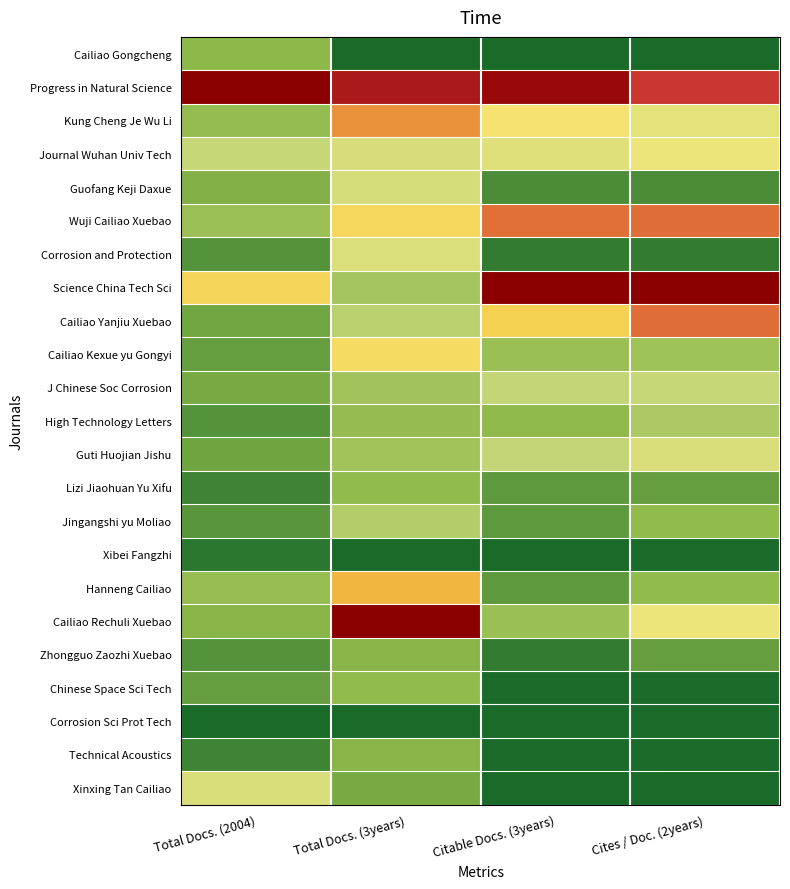

Reading left to right, transcribe all the data shown in this chart.

Cailiao Gongcheng: Total Docs. (2004)=0.1	Total Docs. (3years)=0.0	Citable Docs. (3years)=0.0	Cites / Doc. (2years)=0.0
Progress in Natural Science: Total Docs. (2004)=1.0	Total Docs. (3years)=0.9	Citable Docs. (3years)=1.0	Cites / Doc. (2years)=0.8
Kung Cheng Je Wu Li: Total Docs. (2004)=0.2	Total Docs. (3years)=0.7	Citable Docs. (3years)=0.5	Cites / Doc. (2years)=0.4
Journal Wuhan Univ Tech: Total Docs. (2004)=0.3	Total Docs. (3years)=0.3	Citable Docs. (3years)=0.4	Cites / Doc. (2years)=0.4
Guofang Keji Daxue: Total Docs. (2004)=0.1	Total Docs. (3years)=0.3	Citable Docs. (3years)=0.1	Cites / Doc. (2years)=0.1
Wuji Cailiao Xuebao: Total Docs. (2004)=0.2	Total Docs. (3years)=0.5	Citable Docs. (3years)=0.7	Cites / Doc. (2years)=0.8
Corrosion and Protection: Total Docs. (2004)=0.1	Total Docs. (3years)=0.4	Citable Docs. (3years)=0.0	Cites / Doc. (2years)=0.0
Science China Tech Sci: Total Docs. (2004)=0.5	Total Docs. (3years)=0.2	Citable Docs. (3years)=1.0	Cites / Doc. (2years)=1.0
Cailiao Yanjiu Xuebao: Total Docs. (2004)=0.1	Total Docs. (3years)=0.3	Citable Docs. (3years)=0.5	Cites / Doc. (2years)=0.8
Cailiao Kexue yu Gongyi: Total Docs. (2004)=0.1	Total Docs. (3years)=0.5	Citable Docs. (3years)=0.2	Cites / Doc. (2years)=0.2
J Chinese Soc Corrosion: Total Docs. (2004)=0.1	Total Docs. (3years)=0.2	Citable Docs. (3years)=0.3	Cites / Doc. (2years)=0.3
High Technology Letters: Total Docs. (2004)=0.1	Total Docs. (3years)=0.2	Citable Docs. (3years)=0.2	Cites / Doc. (2years)=0.2
Guti Huojian Jishu: Total Docs. (2004)=0.1	Total Docs. (3years)=0.2	Citable Docs. (3years)=0.3	Cites / Doc. (2years)=0.3
Lizi Jiaohuan Yu Xifu: Total Docs. (2004)=0.1	Total Docs. (3years)=0.2	Citable Docs. (3years)=0.1	Cites / Doc. (2years)=0.1
Jingangshi yu Moliao: Total Docs. (2004)=0.1	Total Docs. (3years)=0.2	Citable Docs. (3years)=0.1	Cites / Doc. (2years)=0.2
Xibei Fangzhi: Total Docs. (2004)=0.0	Total Docs. (3years)=0.0	Citable Docs. (3years)=0.0	Cites / Doc. (2years)=0.0
Hanneng Cailiao: Total Docs. (2004)=0.2	Total Docs. (3years)=0.6	Citable Docs. (3years)=0.1	Cites / Doc. (2years)=0.2
Cailiao Rechuli Xuebao: Total Docs. (2004)=0.1	Total Docs. (3years)=1.0	Citable Docs. (3years)=0.2	Cites / Doc. (2years)=0.4
Zhongguo Zaozhi Xuebao: Total Docs. (2004)=0.1	Total Docs. (3years)=0.1	Citable Docs. (3years)=0.0	Cites / Doc. (2years)=0.1
Chinese Space Sci Tech: Total Docs. (2004)=0.1	Total Docs. (3years)=0.2	Citable Docs. (3years)=0.0	Cites / Doc. (2years)=0.0
Corrosion Sci Prot Tech: Total Docs. (2004)=0.0	Total Docs. (3years)=0.0	Citable Docs. (3years)=0.0	Cites / Doc. (2years)=0.0
Technical Acoustics: Total Docs. (2004)=0.1	Total Docs. (3years)=0.1	Citable Docs. (3years)=0.0	Cites / Doc. (2years)=0.0
Xinxing Tan Cailiao: Total Docs. (2004)=0.3	Total Docs. (3years)=0.1	Citable Docs. (3years)=0.0	Cites / Doc. (2years)=0.0